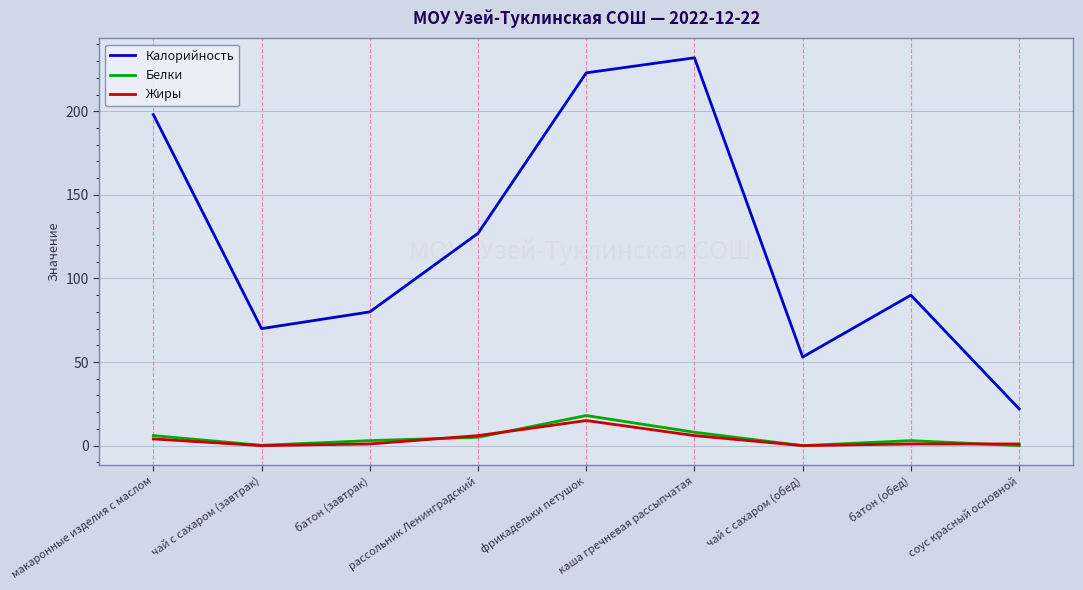

True or false: Белки and Калорийность intersect in this chart.

False